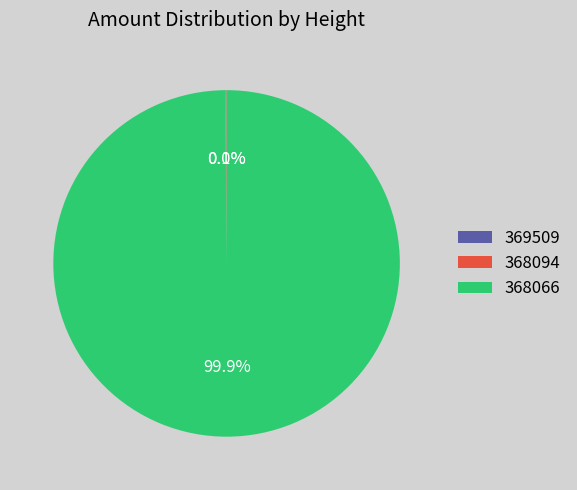

What percentage is NOT represented by 368066?

0.1%